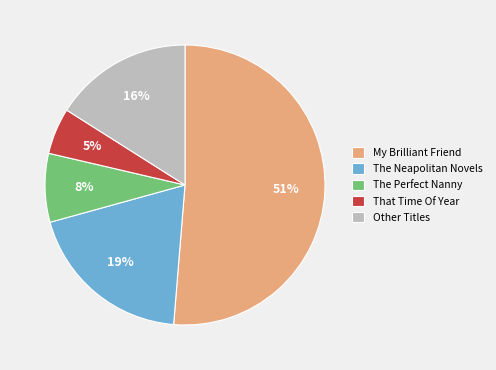

Between Other Titles and The Perfect Nanny, which is larger?

Other Titles